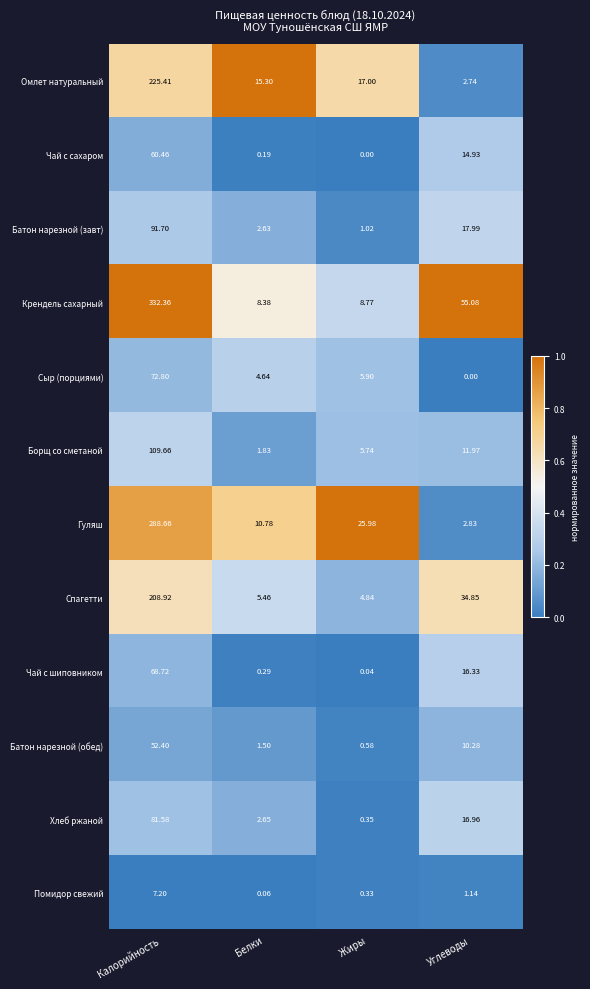

Between Калорийность and Белки, which series saw the biggest shift?

Крендель сахарный